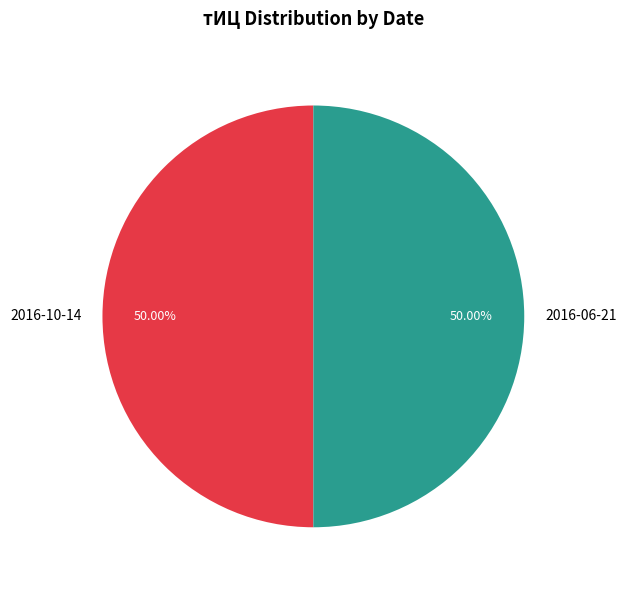

How many slices are in this pie chart?

2